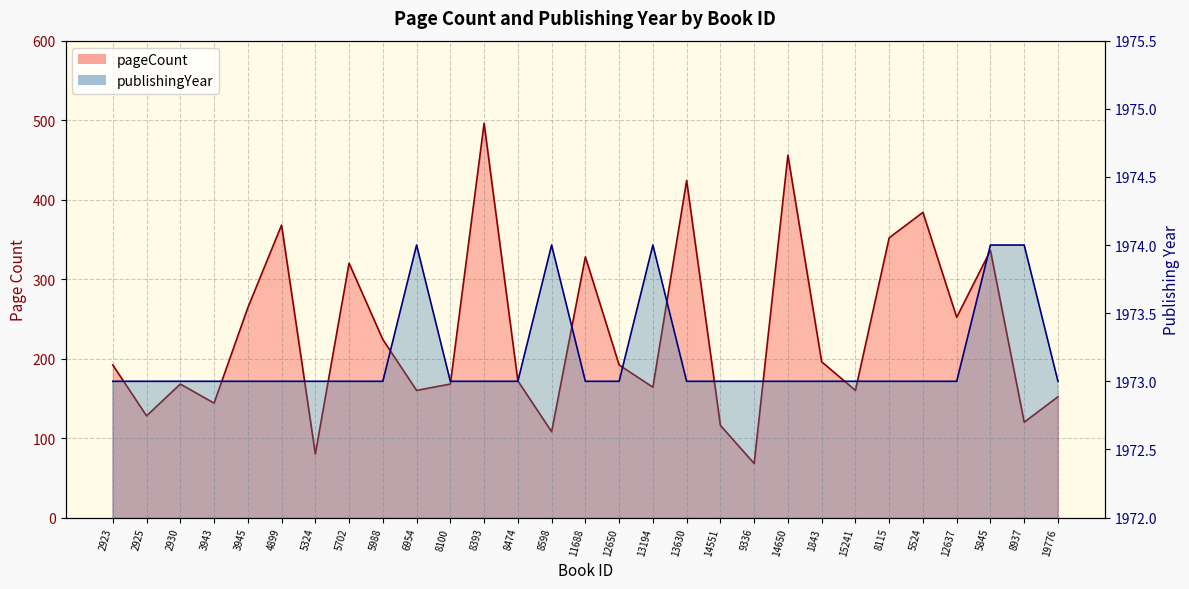

True or false: publishingYear and pageCount intersect in this chart.

False